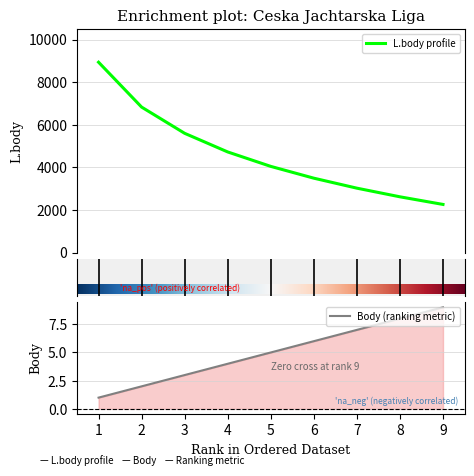

Rank the categories by Body value from lowest to highest.

1, 2, 3, 4, 5, 6, 7, 8, 9